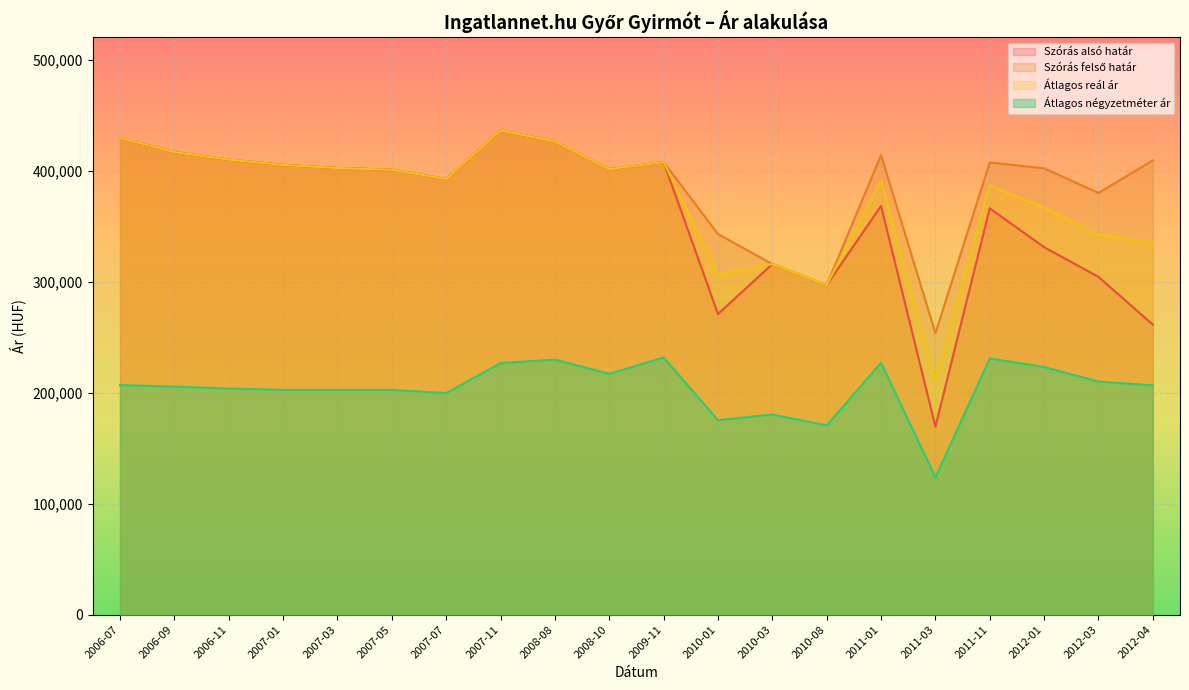

Reading left to right, extract all data points from this chart.

Szórás alsó határ: 429446	416734	409930	405133	402350	400777	392446	436181	426271	401211	407748	270824	315790	296900	368197	169352	366028	331021	304296	261259
Szórás felső határ: 429446	416734	409930	405133	402350	400777	392446	436181	426271	401211	407748	342870	315790	296900	413981	253518	407340	402097	379916	409241
Átlagos reál ár: 429446	416734	409930	405133	402350	400777	392446	436181	426271	401211	407748	306847	315790	296900	391089	211435	386684	366559	342106	335250
Átlagos négyzetméter ár: 206875	205417	203750	202500	202500	202500	199583	226636	229768	216987	231666	175197	180303	170544	226901	123575	230839	223110	209972	206592